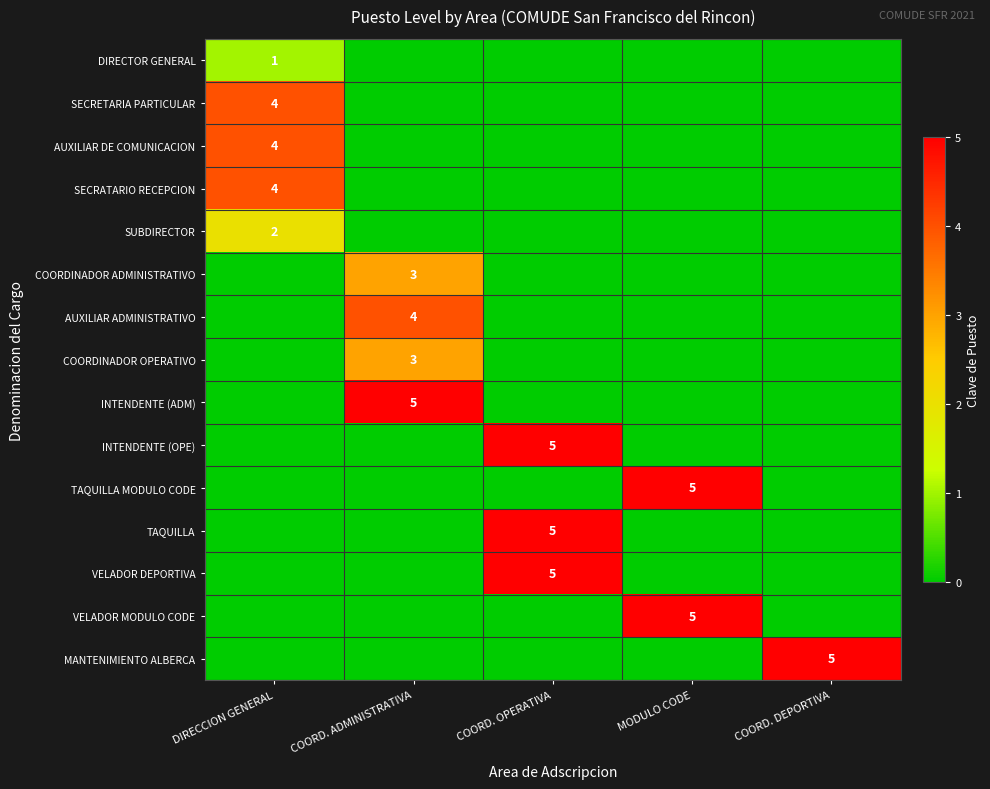

The value of INTENDENTE (OPE) at COORD. OPERATIVA is 1. True or false?

False